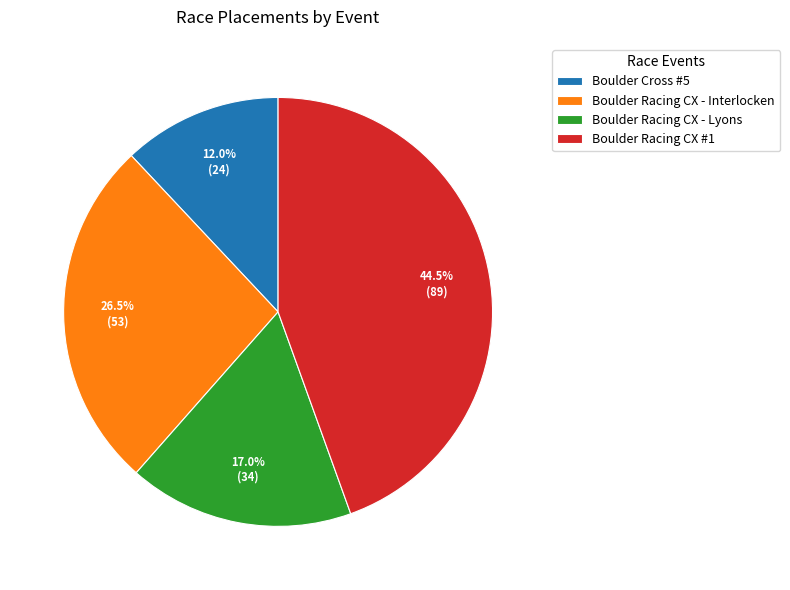

Rank the categories by value from highest to lowest.

Boulder Racing CX #1, Boulder Racing CX - Interlocken, Boulder Racing CX - Lyons, Boulder Cross #5